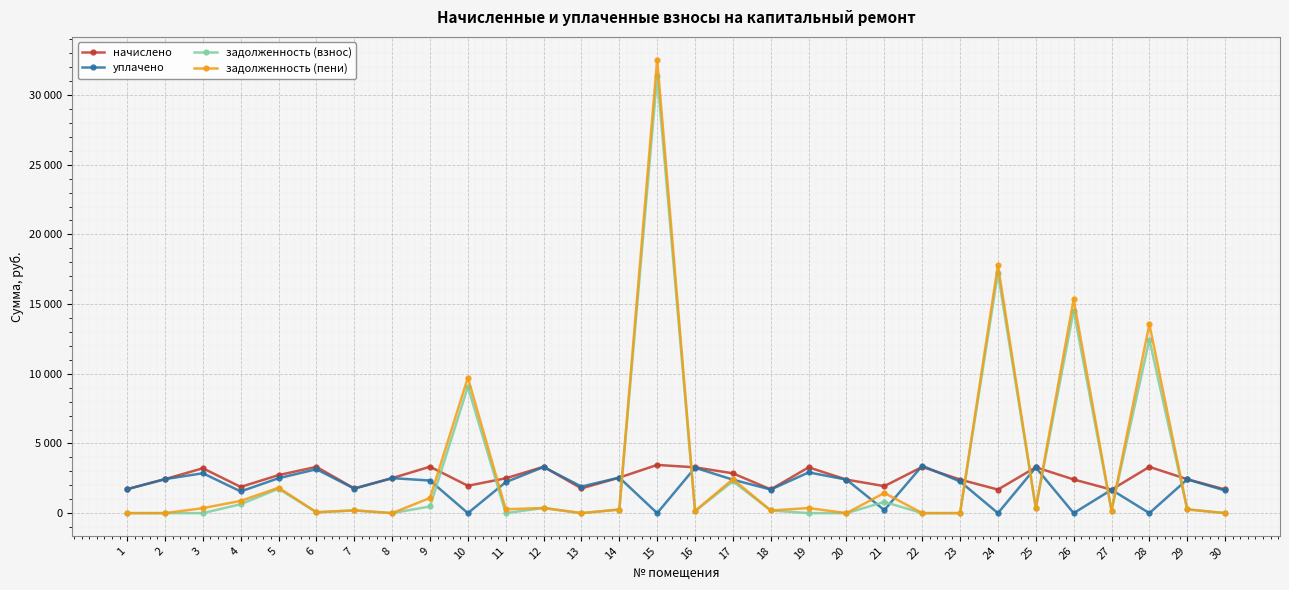

What are all the series names shown in the legend?

начислено, уплачено, задолженность (взнос), задолженность (пени)